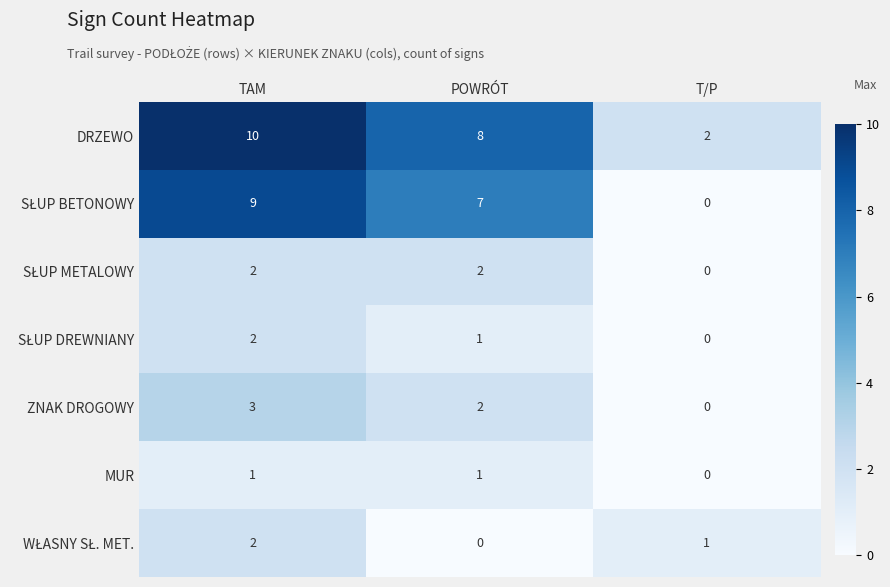

What is the average value of the DRZEWO series?

7